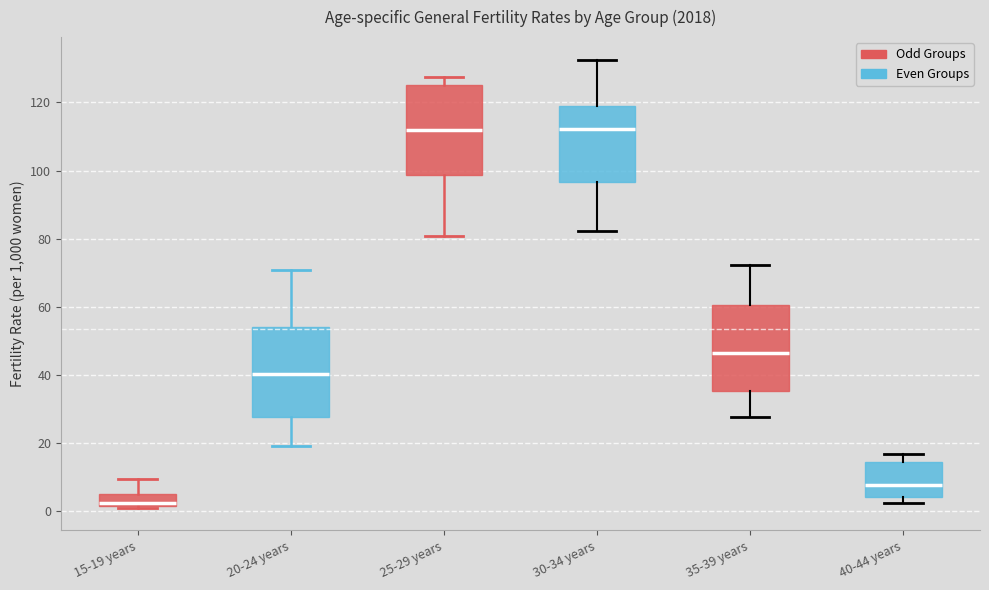

Reading left to right, transcribe this box plot: for each box, give where its median line is, the range the box spans, and where its two whiskers end, as read against the y-axis. The values are not printed on the chart, so give them approximately, as read against the axis.

15-19 years: median 2 (just above the box's lower edge), box 2 to 6, whiskers 0 to 10
20-24 years: median 40, box 28 to 54, whiskers 20 to 70
25-29 years: median 112, box 98 to 126, whiskers 80 to 128
30-34 years: median 112, box 96 to 120, whiskers 82 to 132
35-39 years: median 46, box 36 to 60, whiskers 28 to 72
40-44 years: median 8, box 4 to 14, whiskers 2 to 16